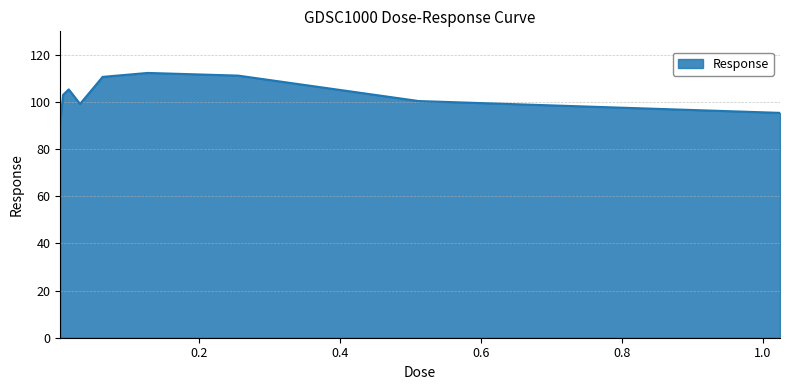

What is the greatest value displayed?

112.4